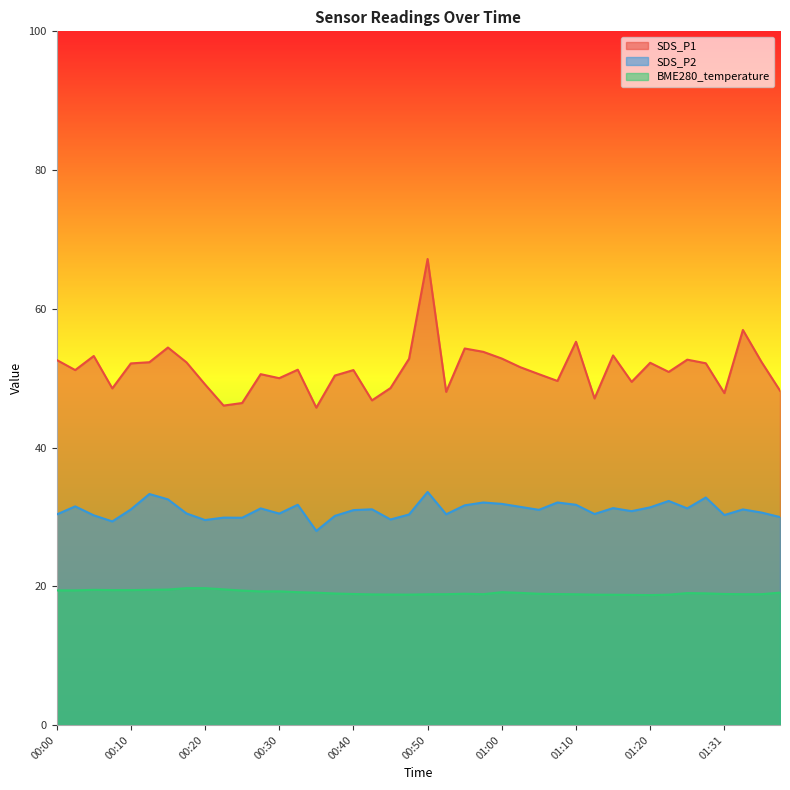

At which label does SDS_P1 reach its peak?

00:50